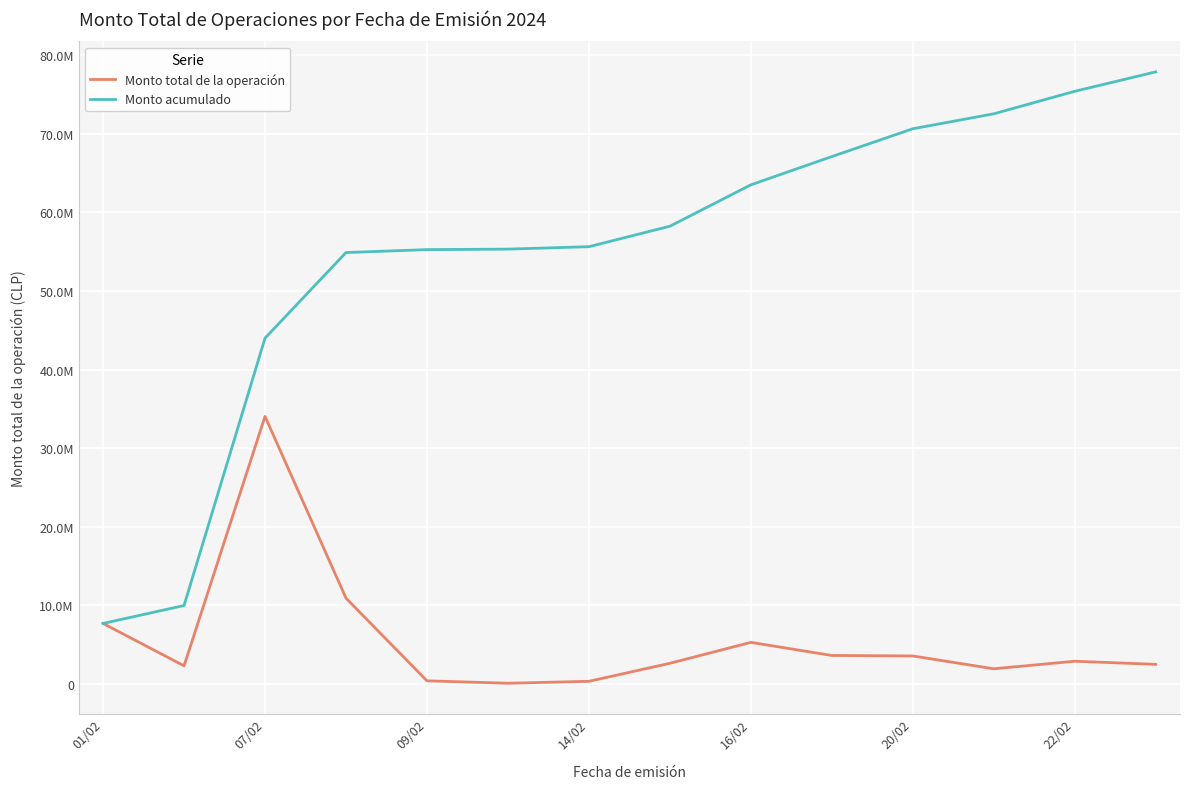

True or false: Monto total de la operación and Monto acumulado cross at least once.

False